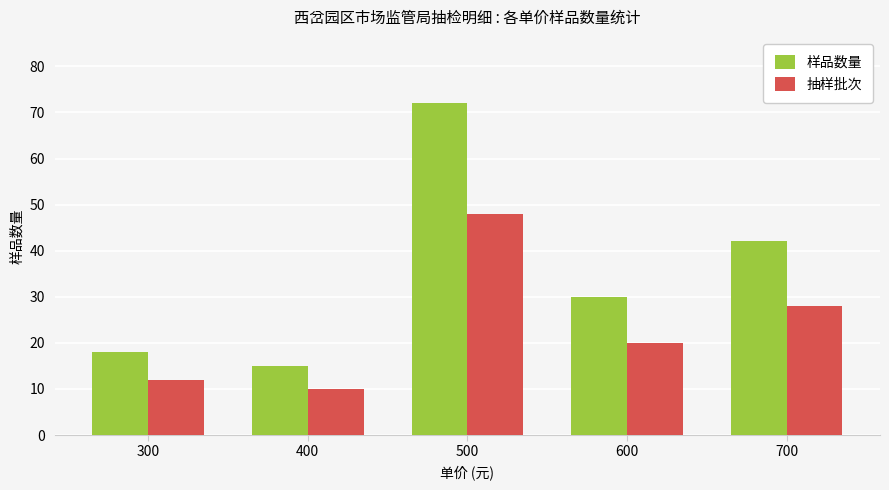

What is the difference between the highest and lowest values at 600?

10